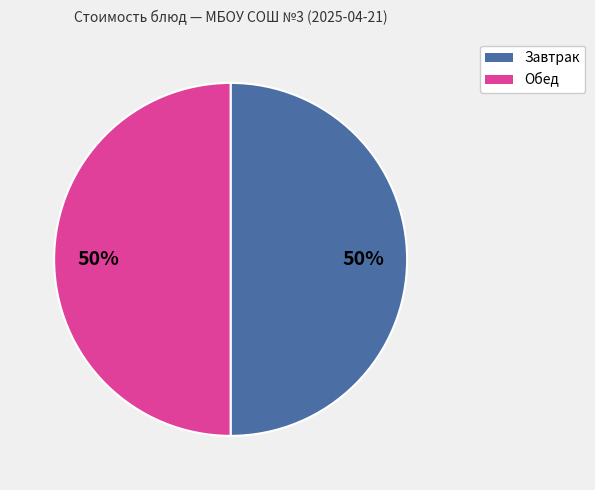

To the nearest percent, what is the average slice percentage?

50%